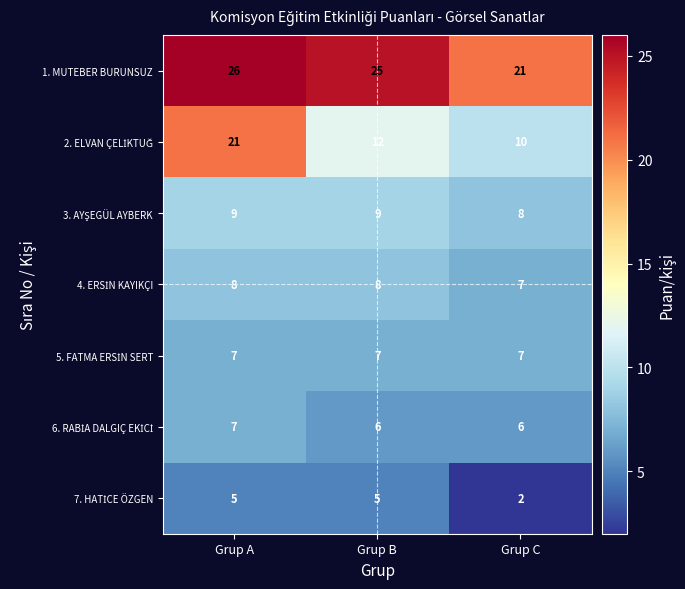

Which category has the highest value across all series?

Grup A